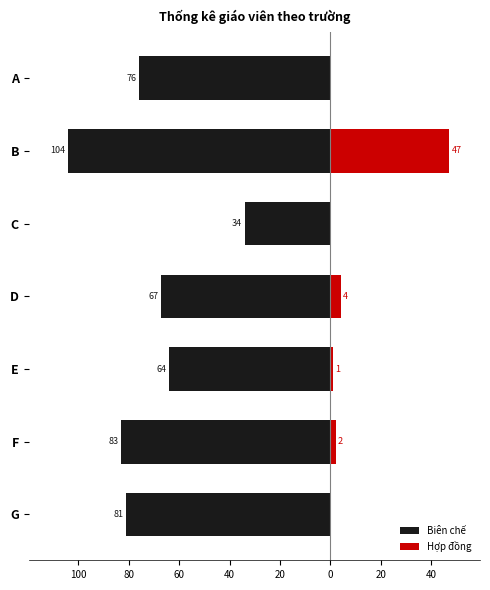

What is the difference between the highest and lowest values at B?

151